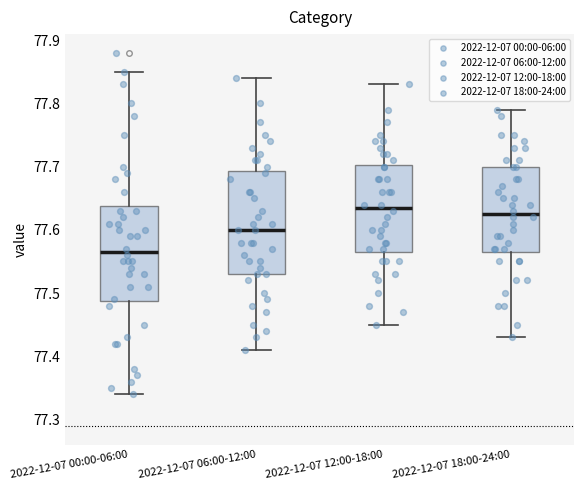

Reading left to right, read every box against the y-axis: the position of its median line, the range the box covers, and the ends of its whiskers. The values are not printed on the chart, so give them approximately, as read against the axis.

2022-12-07 00:00-06:00: median 77.57, box 77.49 to 77.64, whiskers 77.34 to 77.85
2022-12-07 06:00-12:00: median 77.60, box 77.53 to 77.69, whiskers 77.41 to 77.84
2022-12-07 12:00-18:00: median 77.64, box 77.57 to 77.70, whiskers 77.45 to 77.83
2022-12-07 18:00-24:00: median 77.63, box 77.57 to 77.70, whiskers 77.43 to 77.79